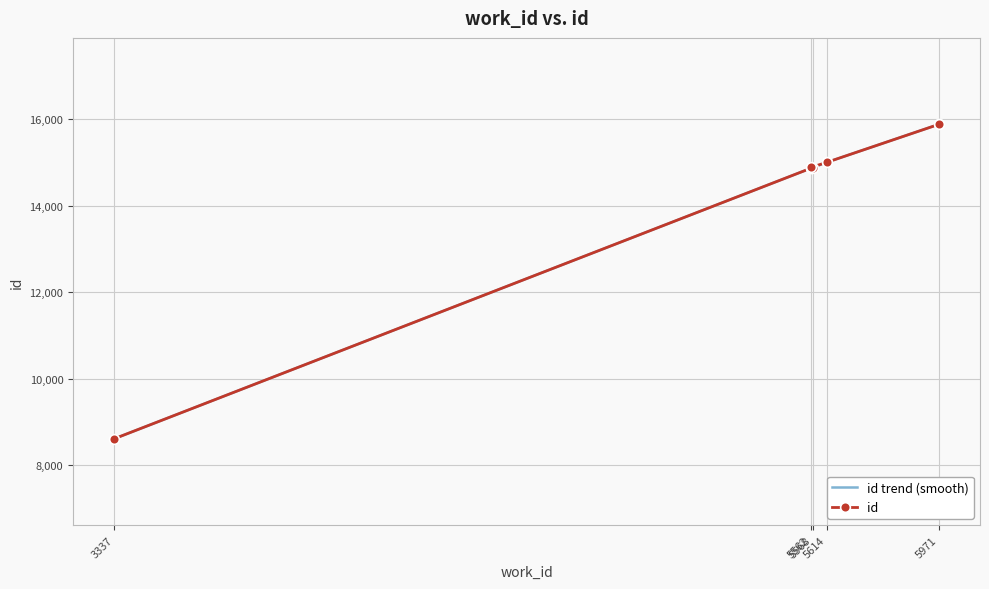

What is the value of the 4th point from the left?

14864